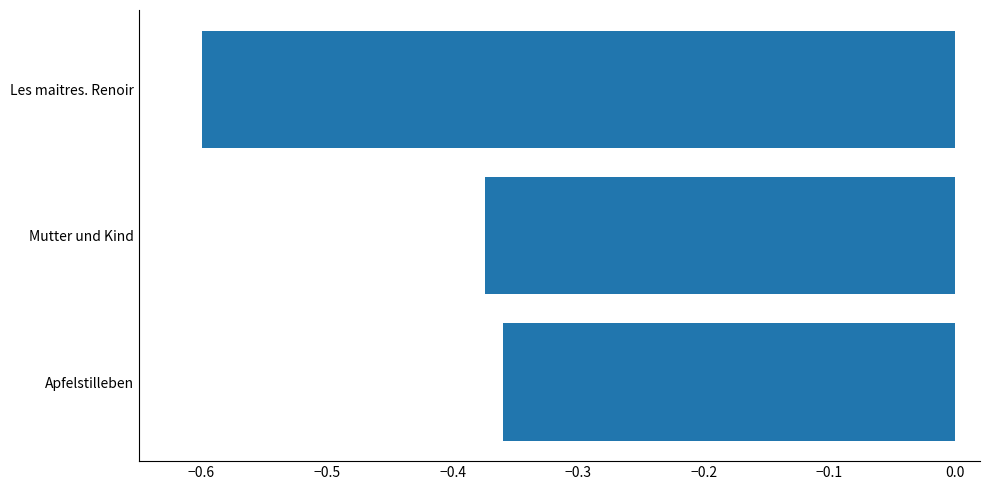

The chart shows a value of -0.2 at Mutter und Kind. True or false?

False